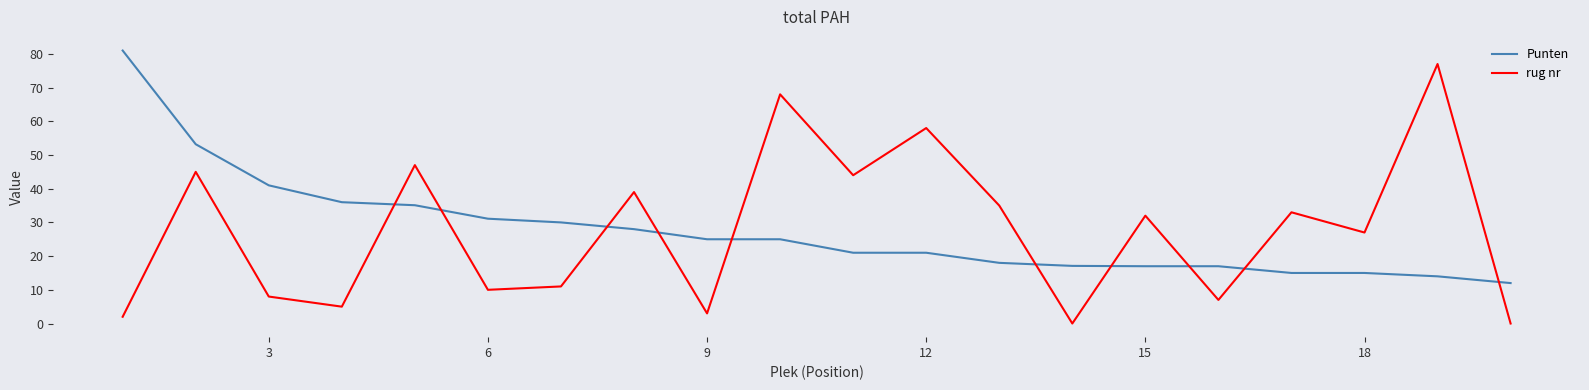

Rank the series by their maximum value, from lowest to highest.

rug nr, Punten